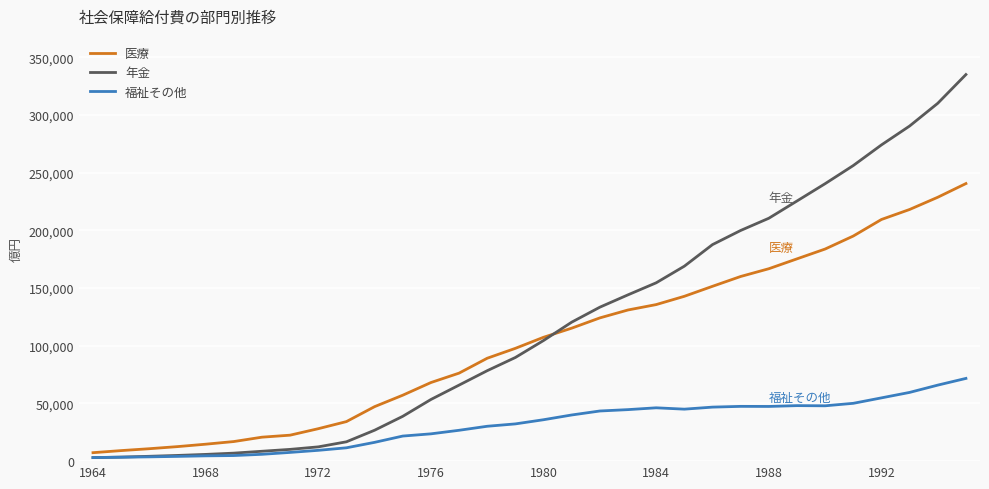

Which series has the largest total across all categories?

年金